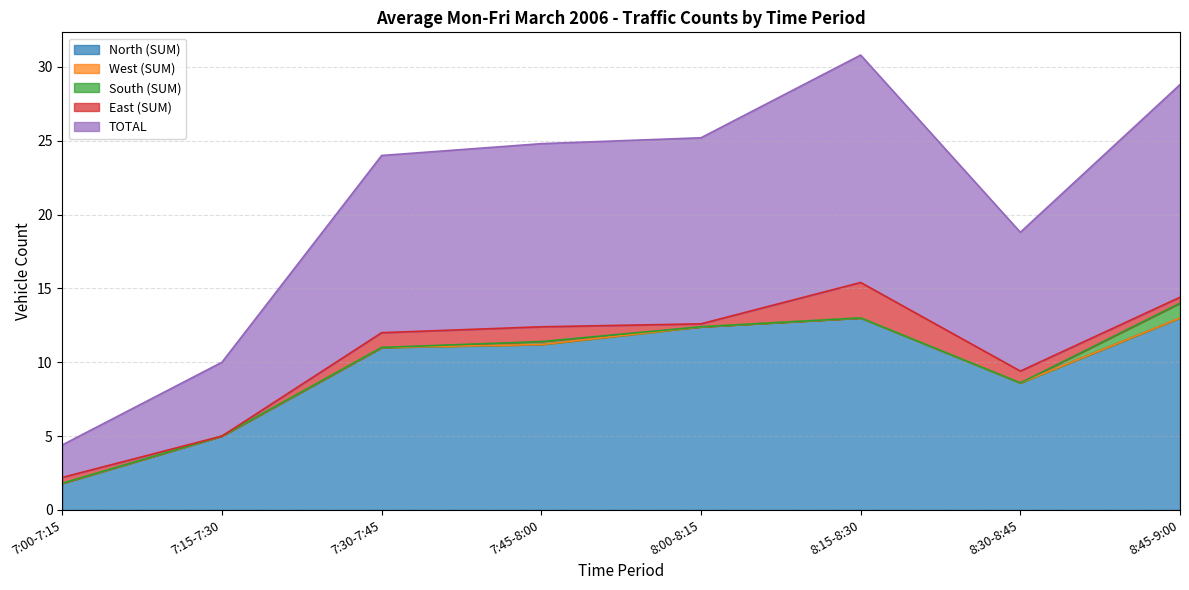

At how many categories does at least one series exceed 3?

7